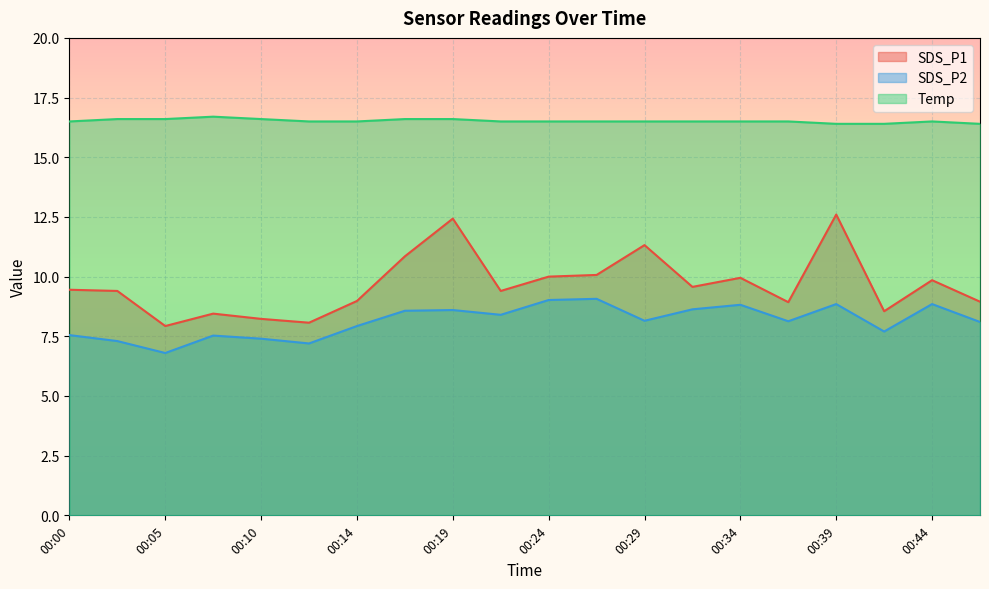

True or false: SDS_P2 and SDS_P1 intersect in this chart.

False